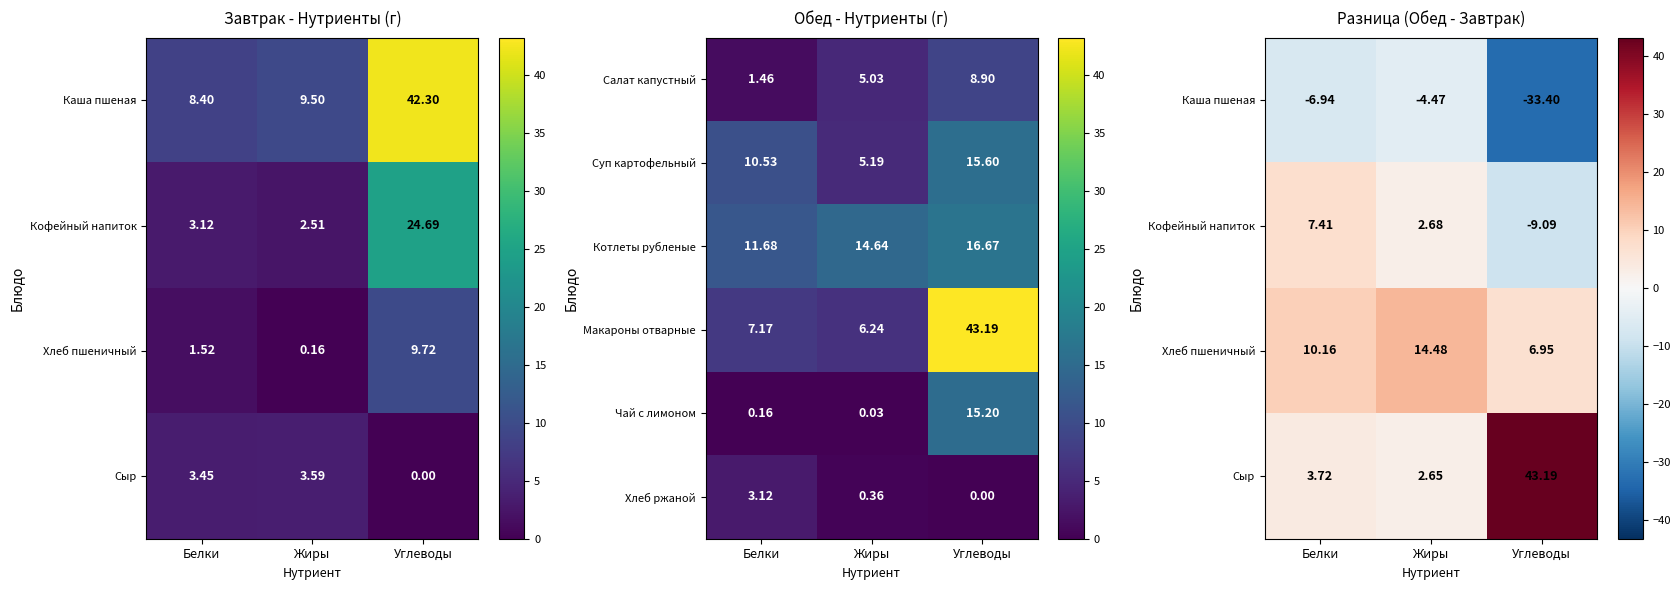

List the labels in order of Чай с лимоном value, smallest first.

Жиры, Белки, Углеводы